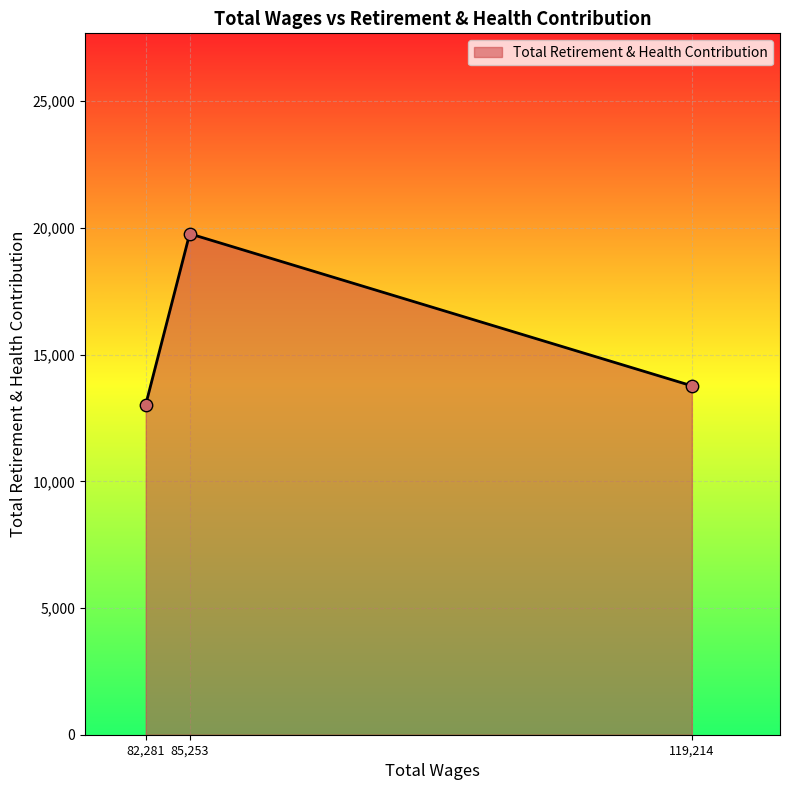

What is the change in value from 85,253 to 119,214?

-6002